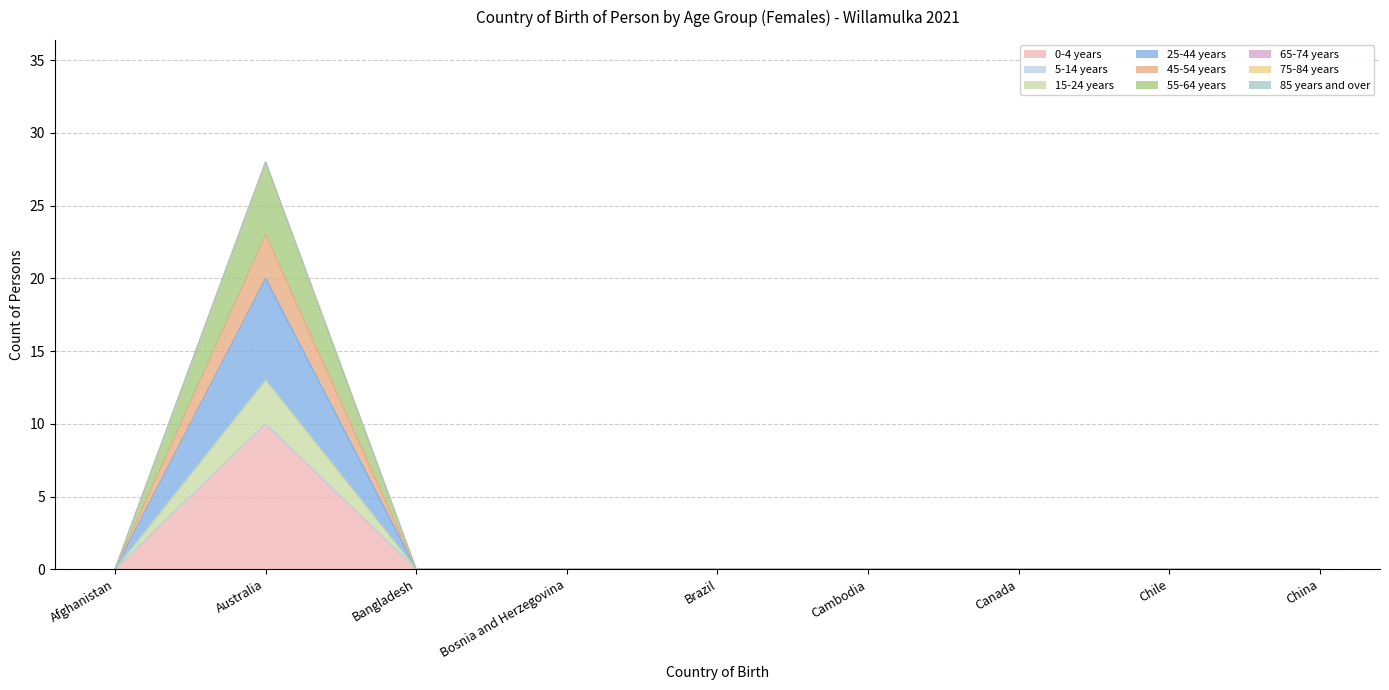

At which label does 25-44 years reach its minimum?

Afghanistan